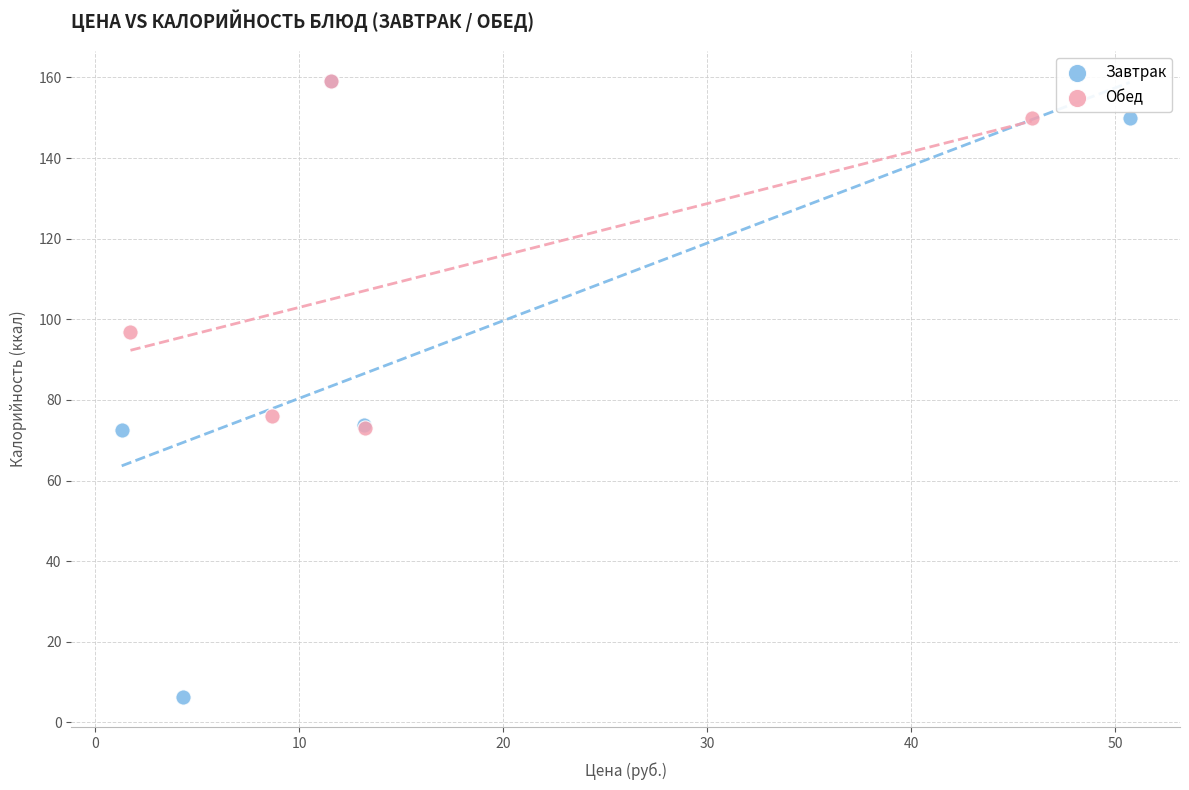

Which series contains the lowest Y value?

Завтрак